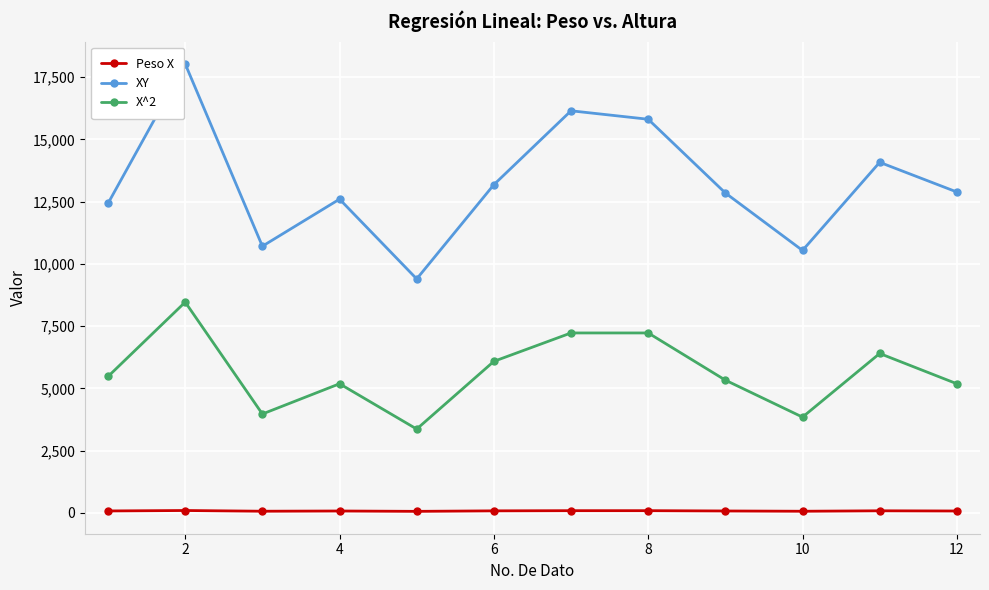

Which series has the largest total across all categories?

XY